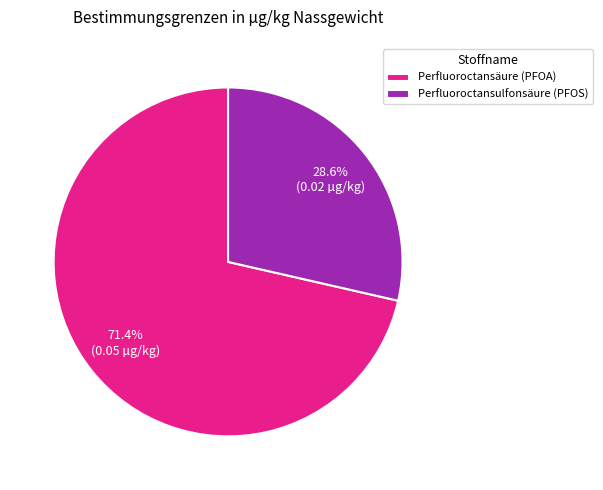

True or false: Perfluoroctansulfonsäure (PFOS) accounts for 29% of the total.

True